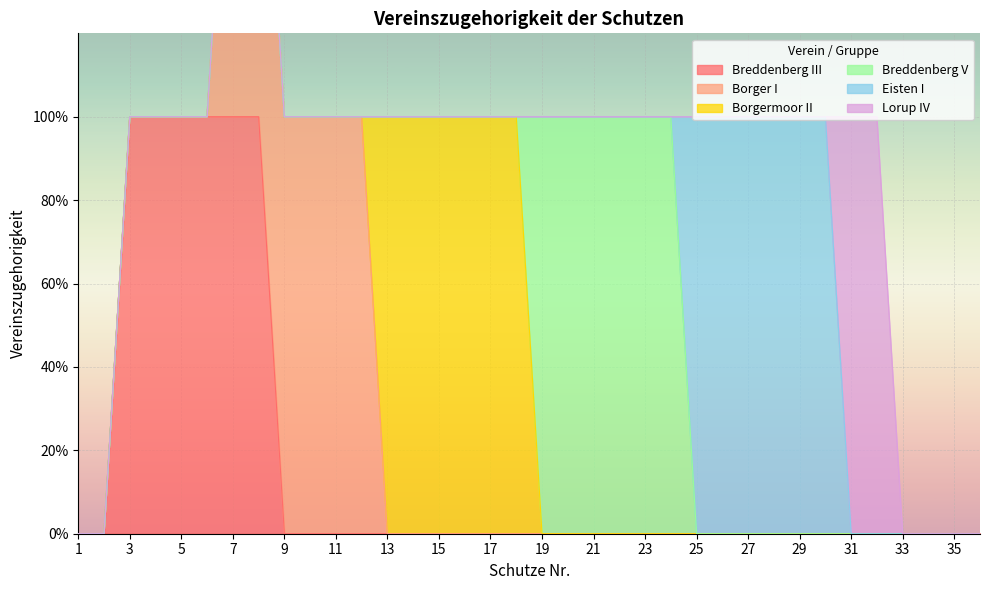

Which series has the widest spread of values?

Breddenberg III